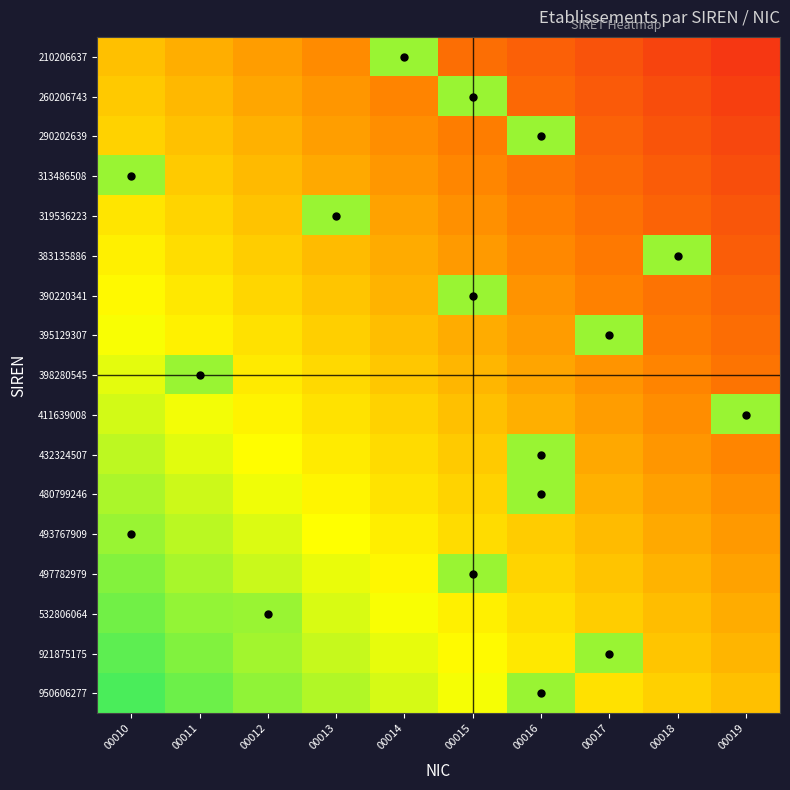

How many series are shown in this chart?

17